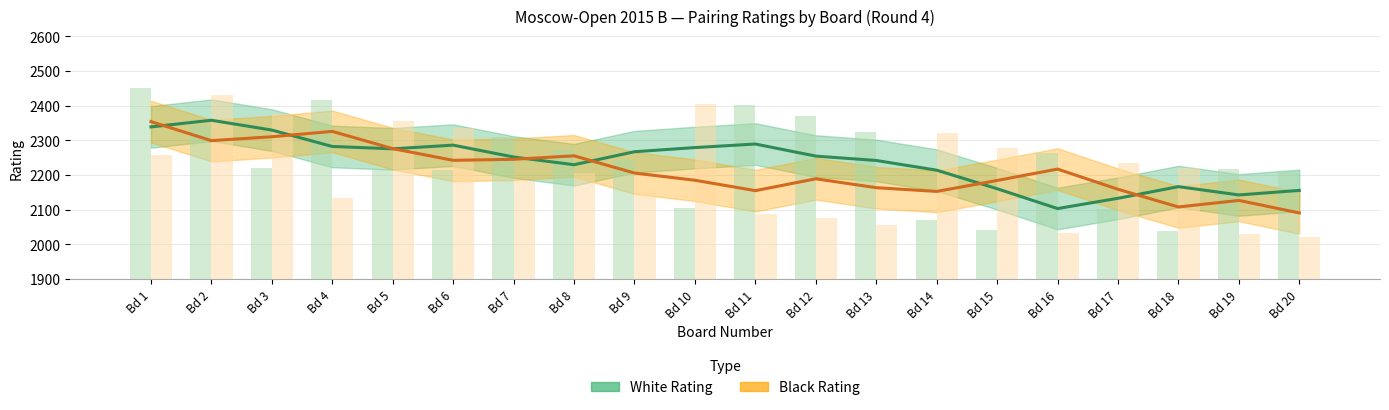

How many series are shown in this chart?

2